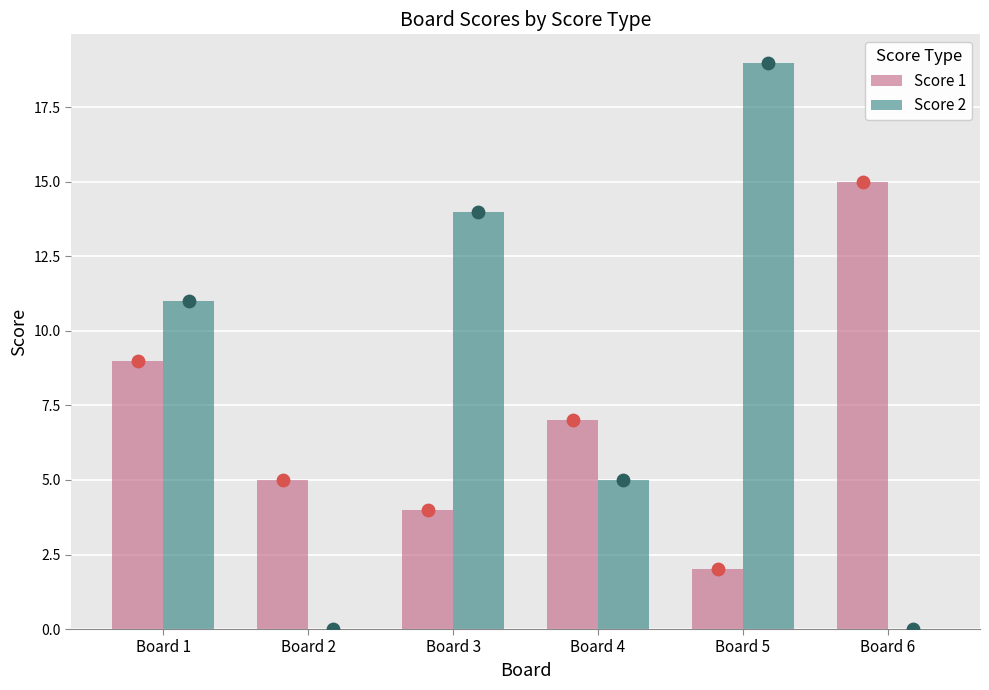

At how many categories does at least one series exceed 17?

1